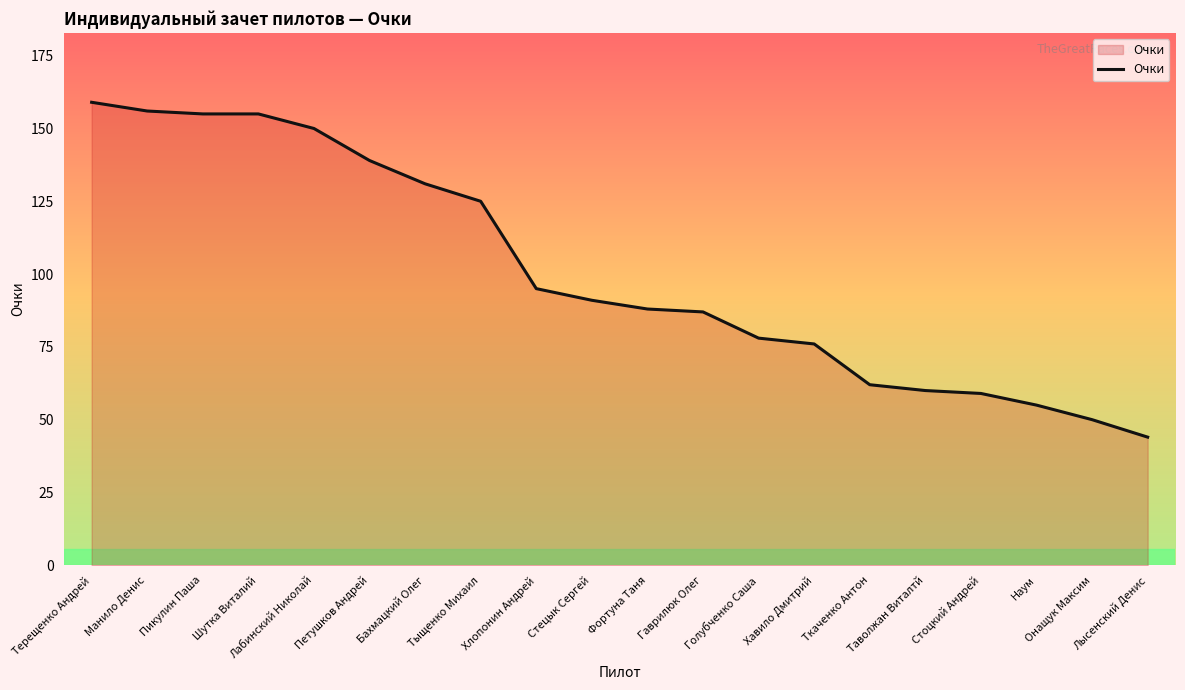

What is the difference between the maximum and minimum values?

115